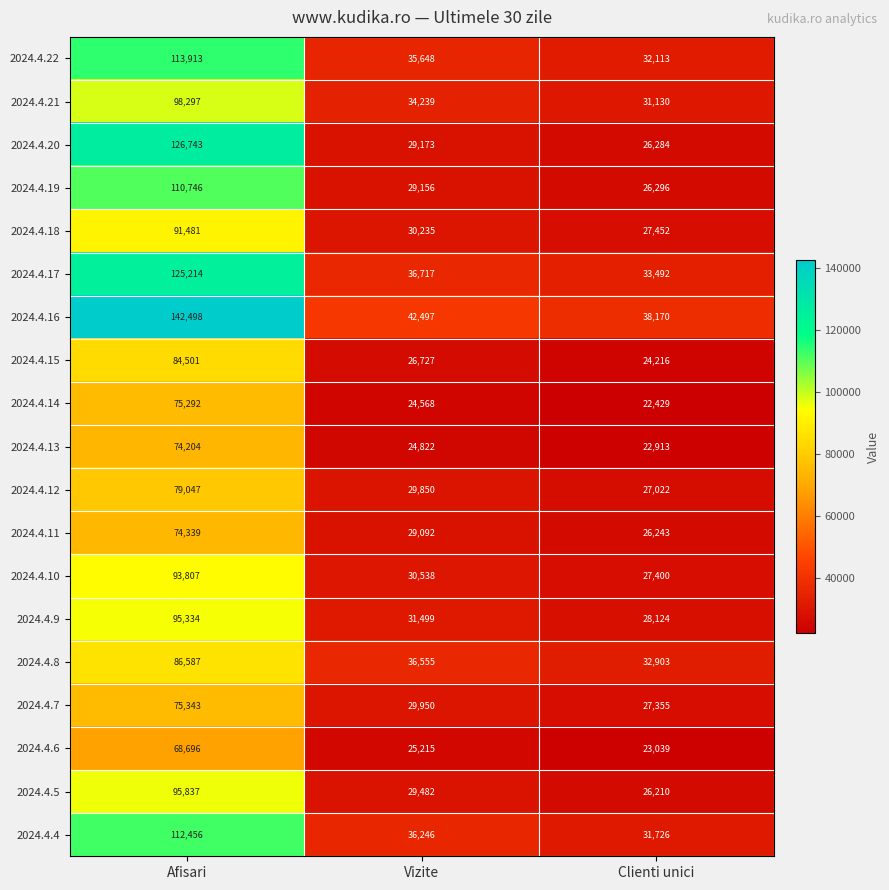

What is the difference between the 2024.4.16 values at Clienti unici and Vizite?

4327